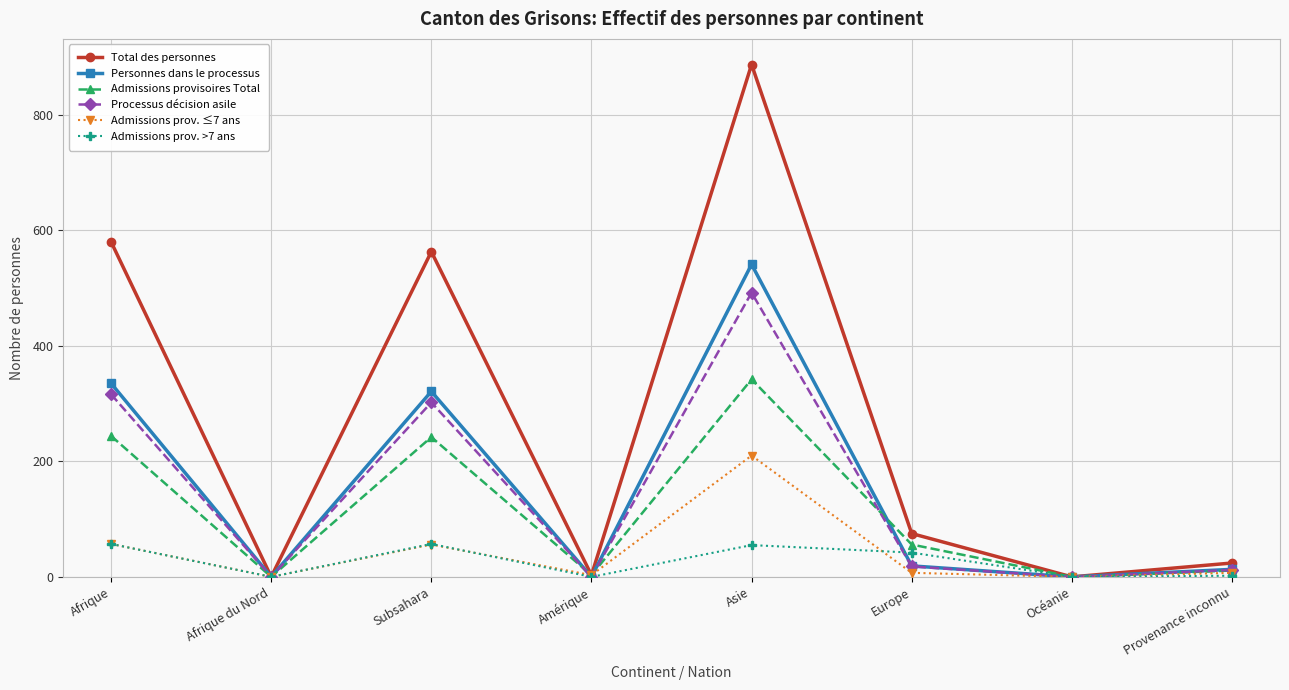

The Personnes dans le processus series shows 321 at Subsahara. True or false?

True